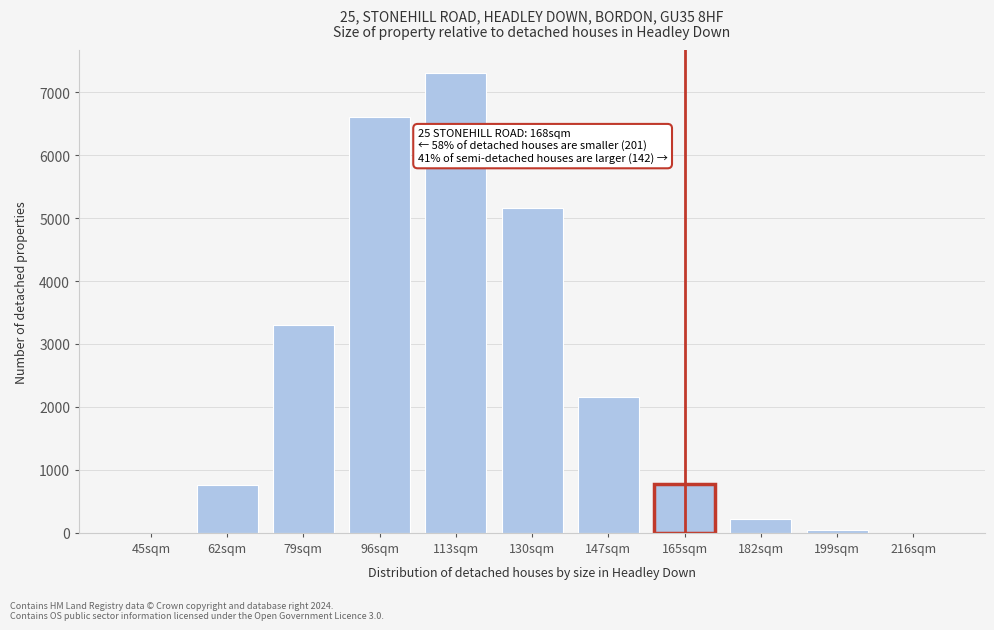

Approximately how many times larger is the value at 96sqm compared to 182sqm?

30.6